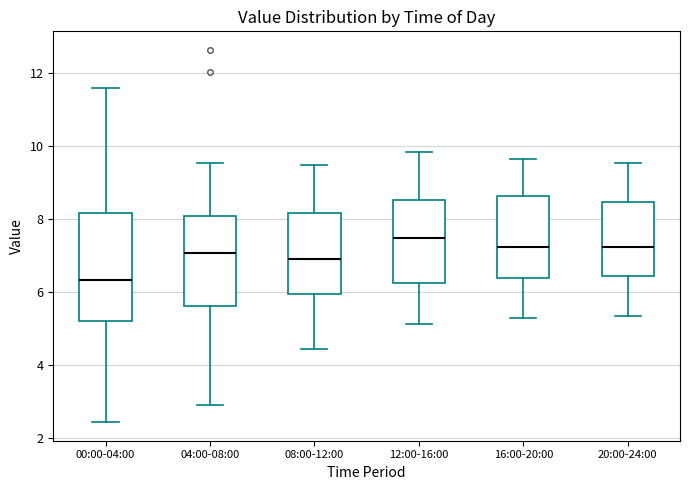

Which box's median line is the highest?

12:00-16:00